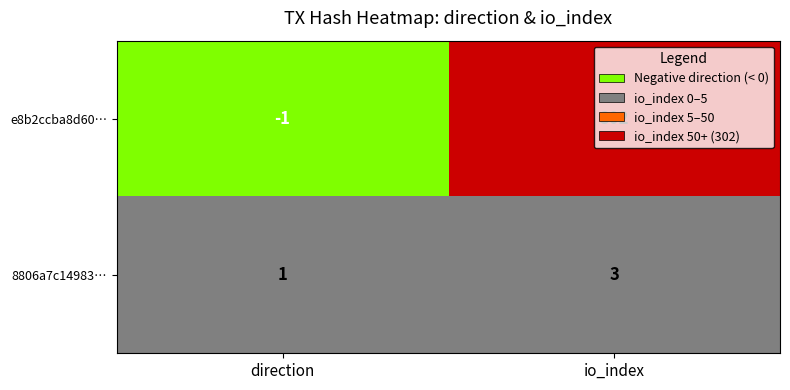

How many positive values does the e8b2ccba8d60… series have?

1